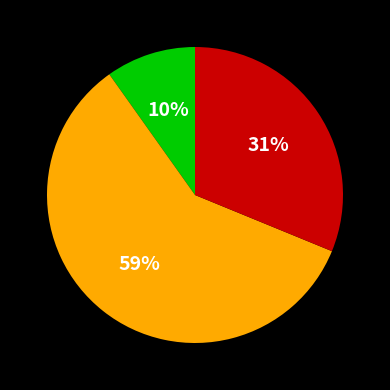

Does any single category account for the majority?

Yes